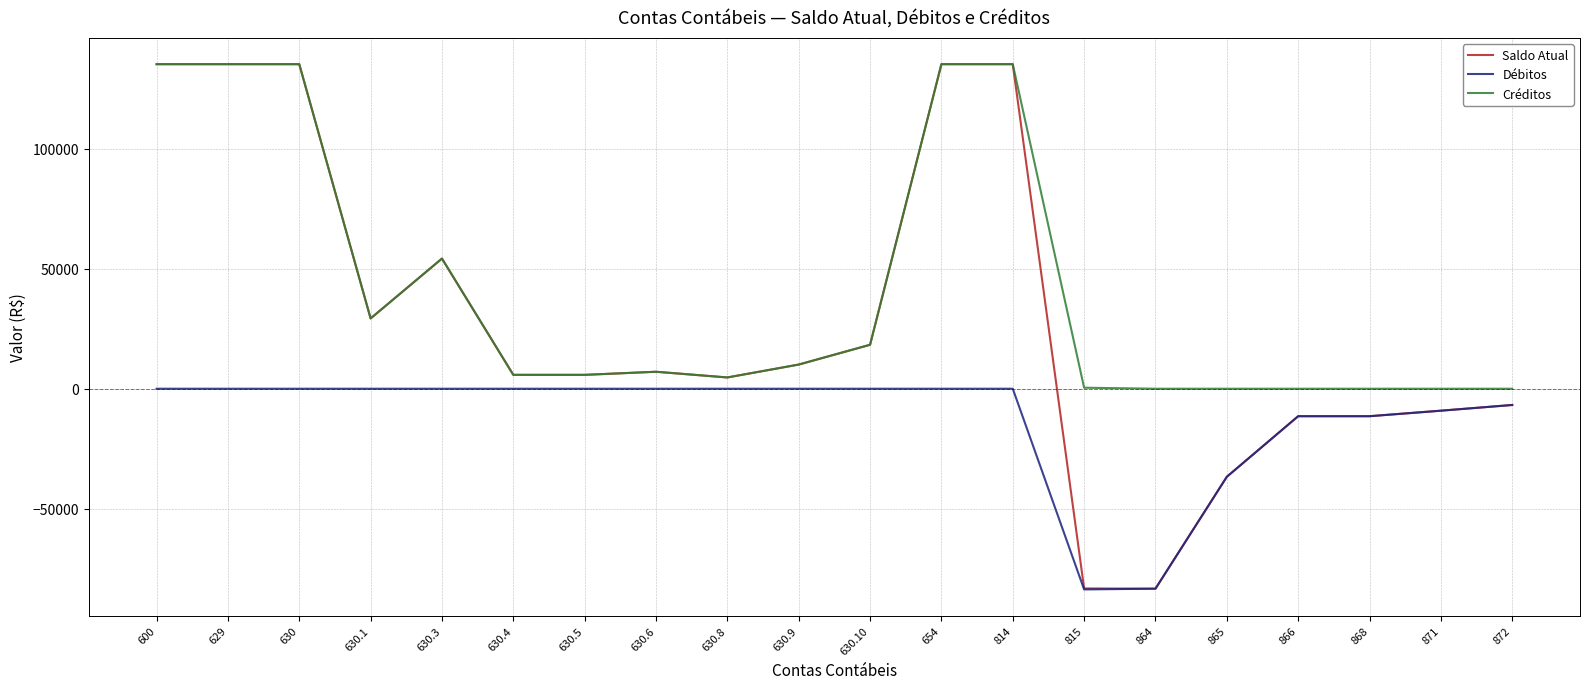

Is it true that Débitos equals 46080.5 at 600?

False